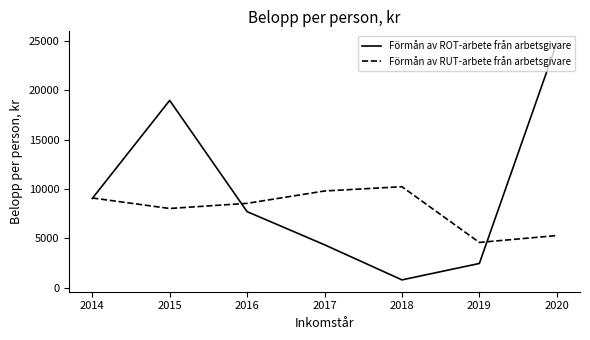

Where is Förmån av ROT-arbete från arbetsgivare nearest to the value 12776?

2014